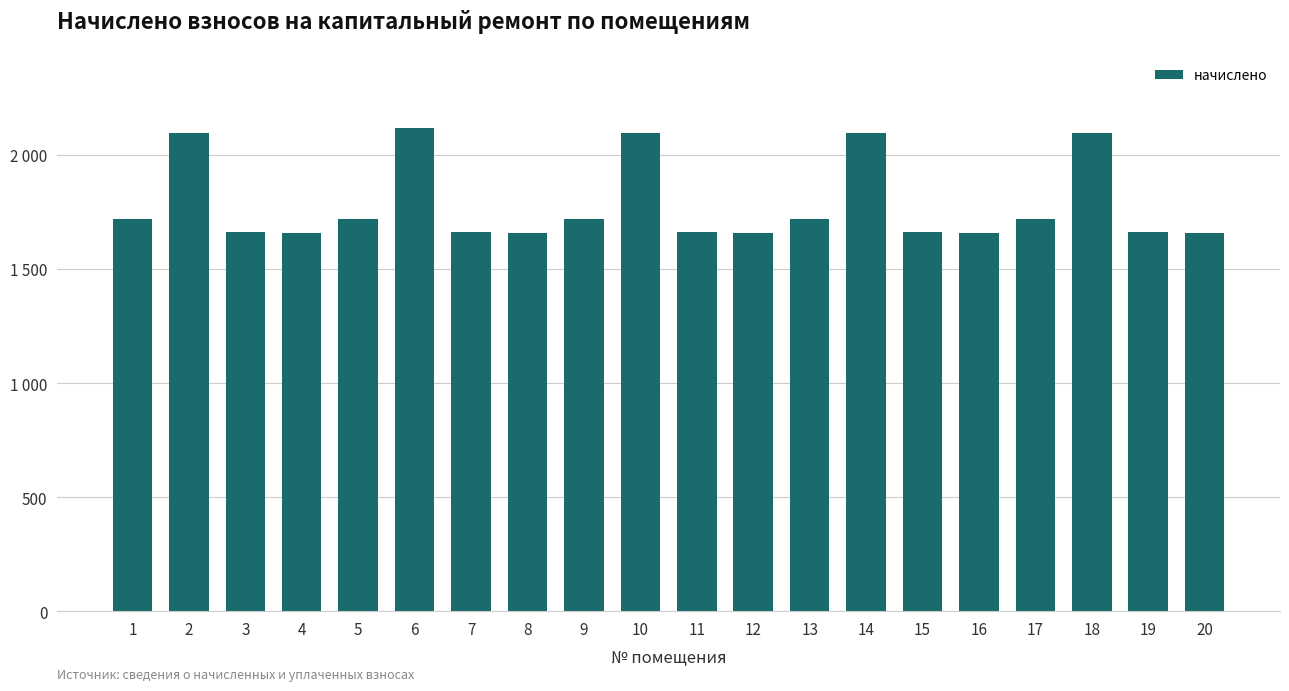

Does the chart contain any negative values?

No